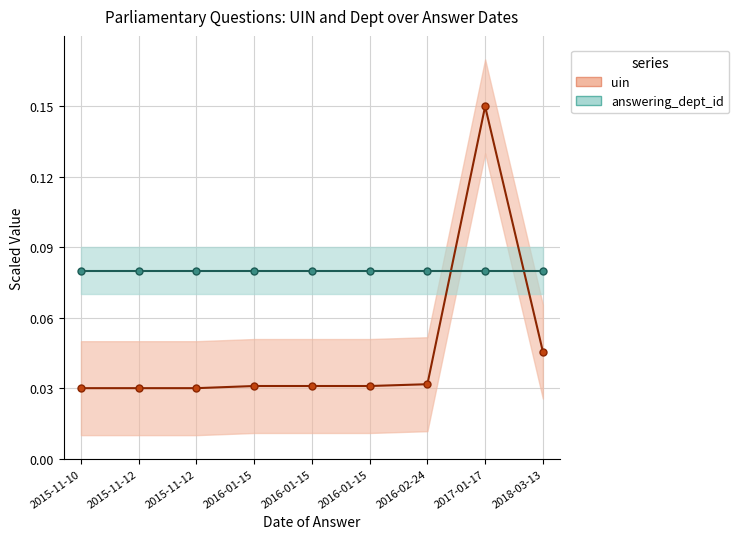

What is the sum of the uin (UIN scaled) values at 2015-11-12 and 2016-01-15?

0.1